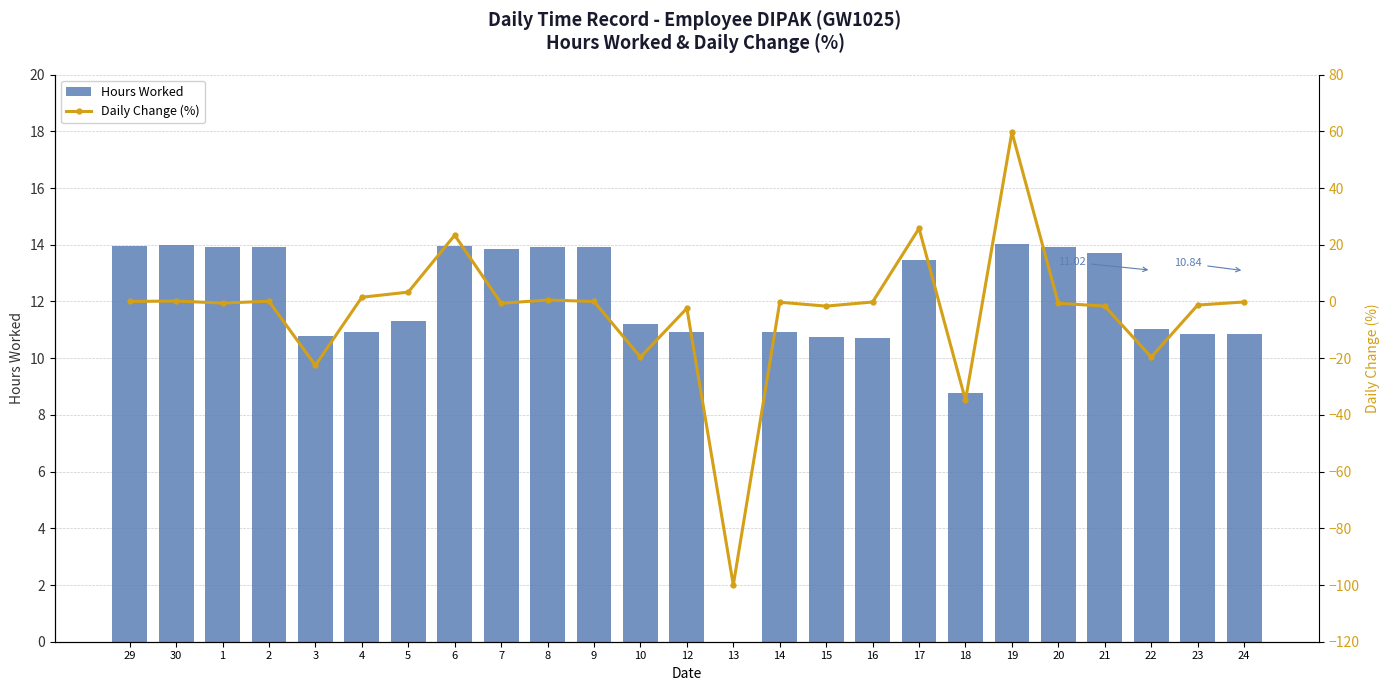

Reading right to left, list all the values displayed in this chart.

Hours Worked: 24=10.8	23=10.9	22=11.0	21=13.7	20=13.9	19=14.0	18=8.8	17=13.5	16=10.7	15=10.7	14=10.9	13=0.0	12=10.9	10=11.2	9=13.9	8=13.9	7=13.8	6=13.9	5=11.3	4=10.9	3=10.8	2=13.9	1=13.9	30=14.0	29=14.0
Daily Change (%): 24=-0.2	23=-1.3	22=-19.6	21=-1.6	20=-0.6	19=59.7	18=-34.8	17=25.8	16=-0.2	15=-1.6	14=-0.3	13=-100.0	12=-2.4	10=-19.6	9=0.0	8=0.5	7=-0.7	6=23.4	5=3.3	4=1.5	3=-22.6	2=0.1	1=-0.6	30=0.1	29=0.0